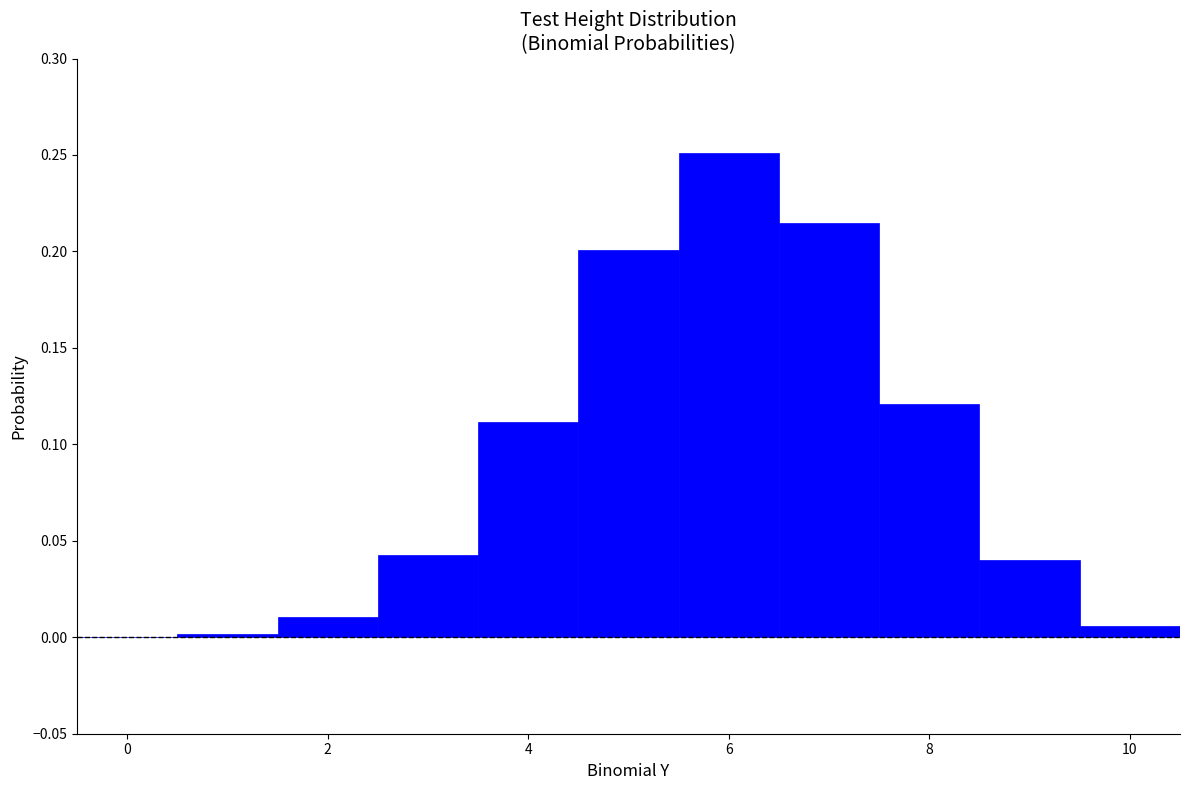

How tall is the bar that spans 9.5 to 10.5 on the x-axis? Neither the bar edges nor the heights are printed on the chart, so give them approximately, as read against the axes.

0.005